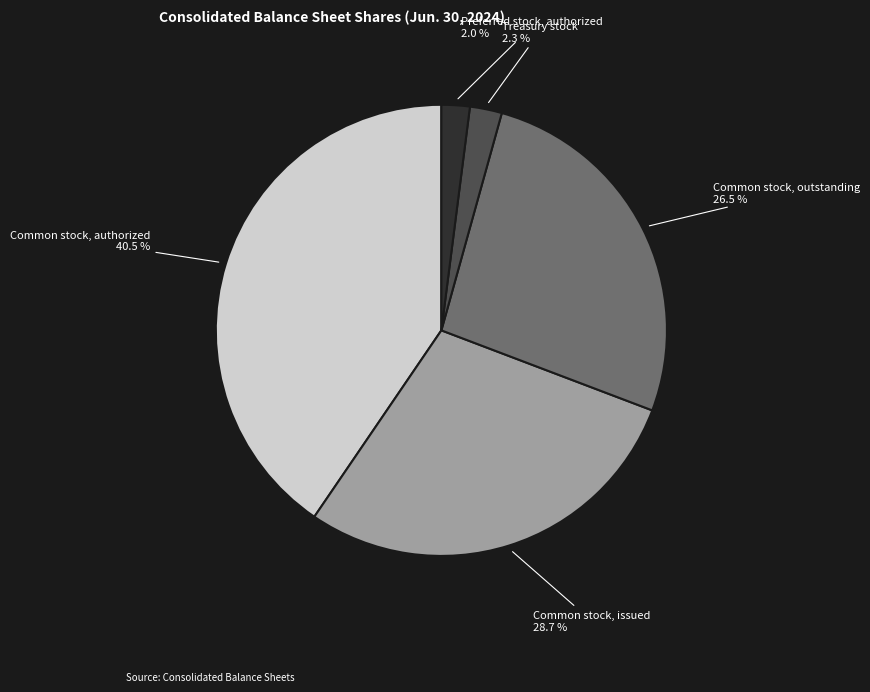

To the nearest percent, what portion does Treasury stock represent?

2%